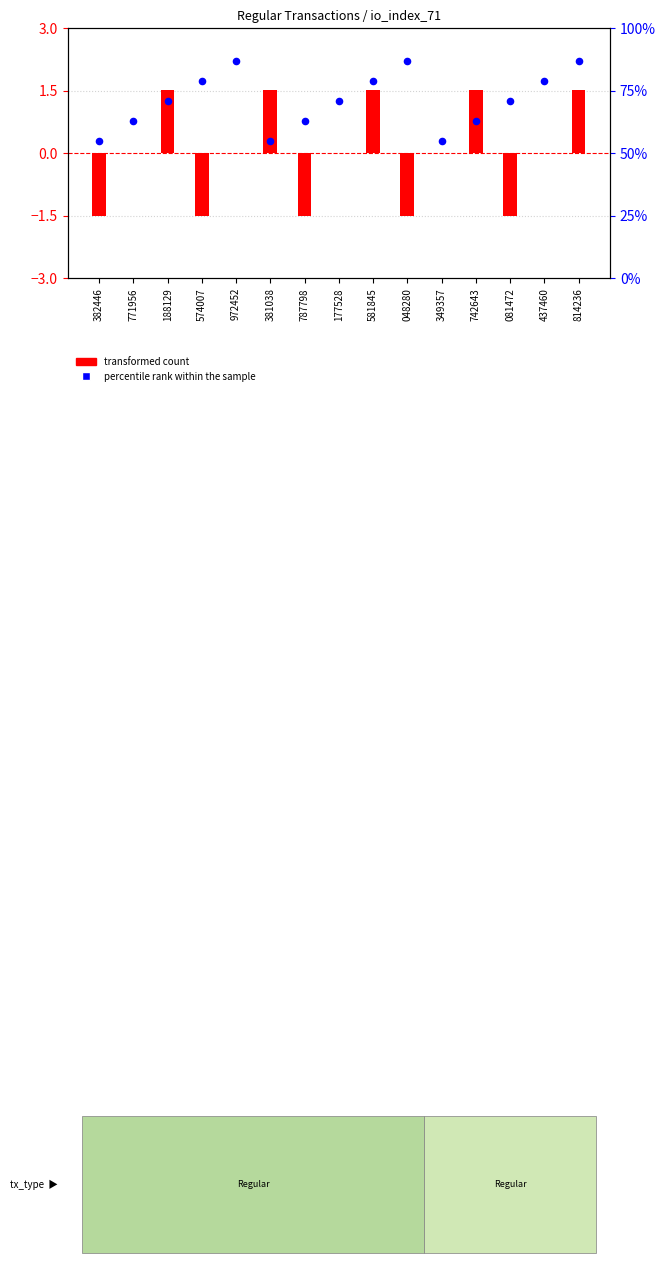

What are all the series names shown in the legend?

transformed count, percentile rank within the sample